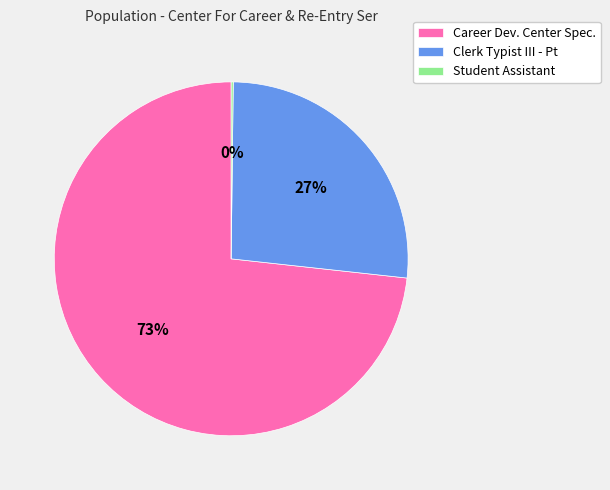

To the nearest percent, what is the average slice percentage?

33%